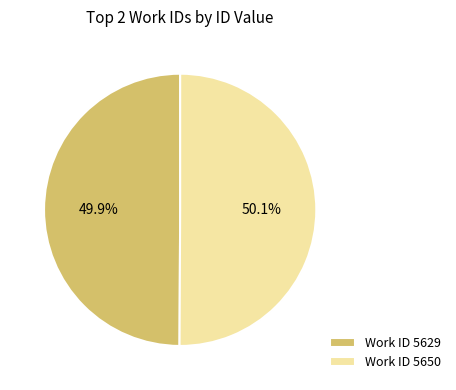

Is there a majority slice in this chart?

Yes